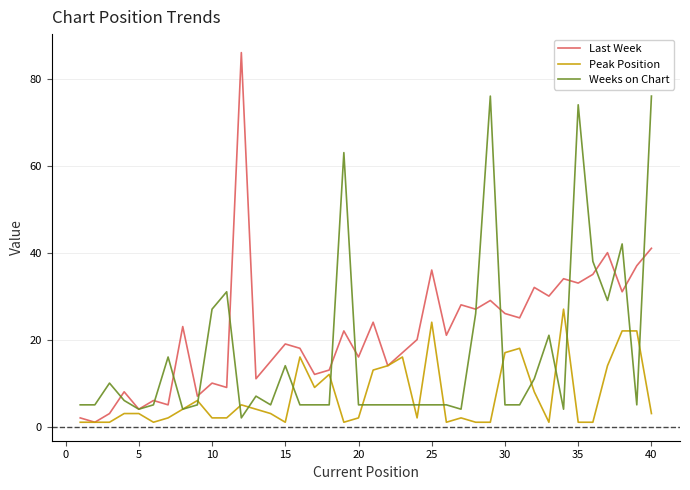

Rank the series by their maximum value, from highest to lowest.

Last Week, Weeks on Chart, Peak Position